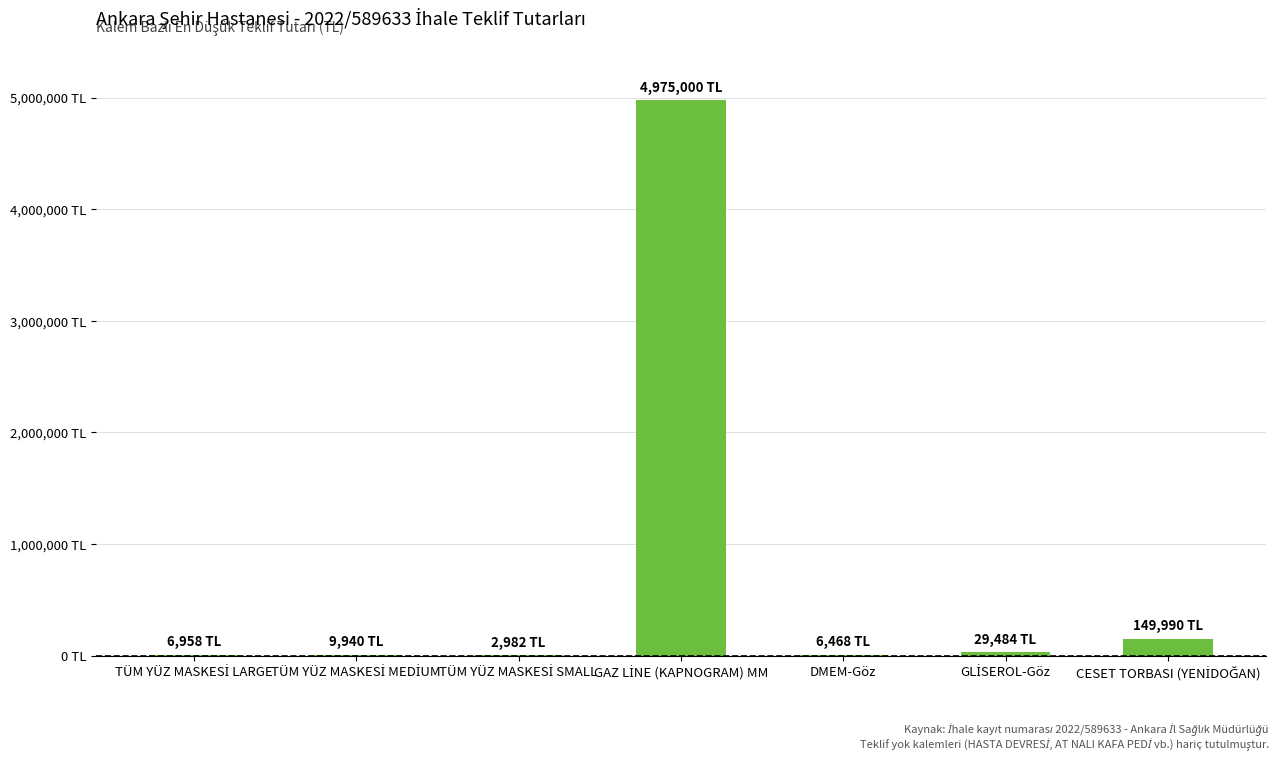

What position from the left is TÜM YÜZ MASKESİ LARGE?

1